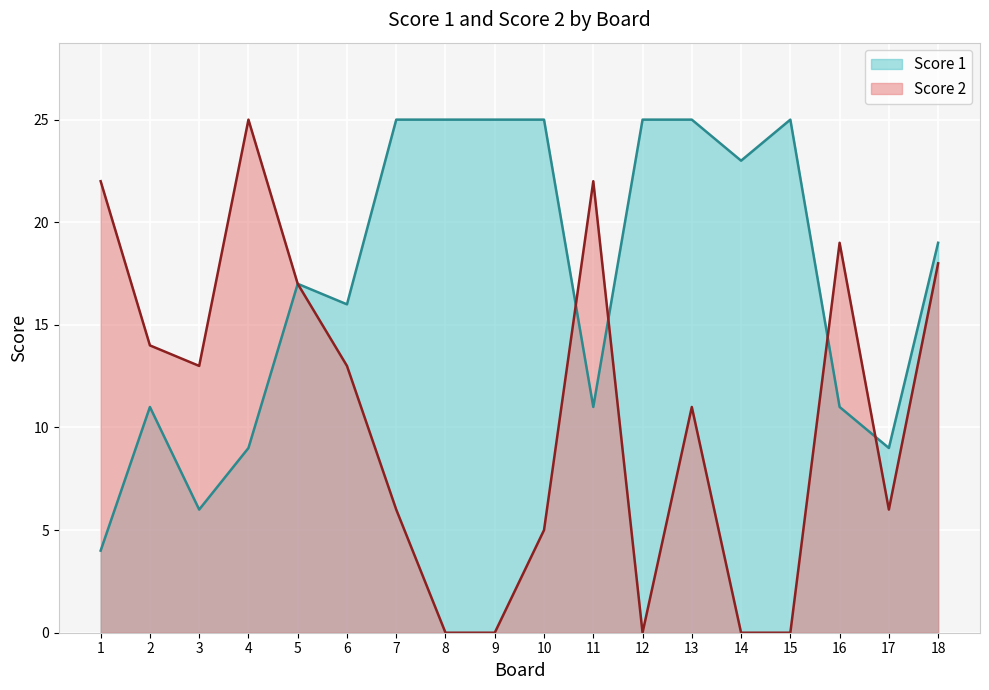

Reading left to right, extract all data points from this chart.

Score 1: 4	11	6	9	17	16	25	25	25	25	11	25	25	23	25	11	9	19
Score 2: 22	14	13	25	17	13	6	0	0	5	22	0	11	0	0	19	6	18